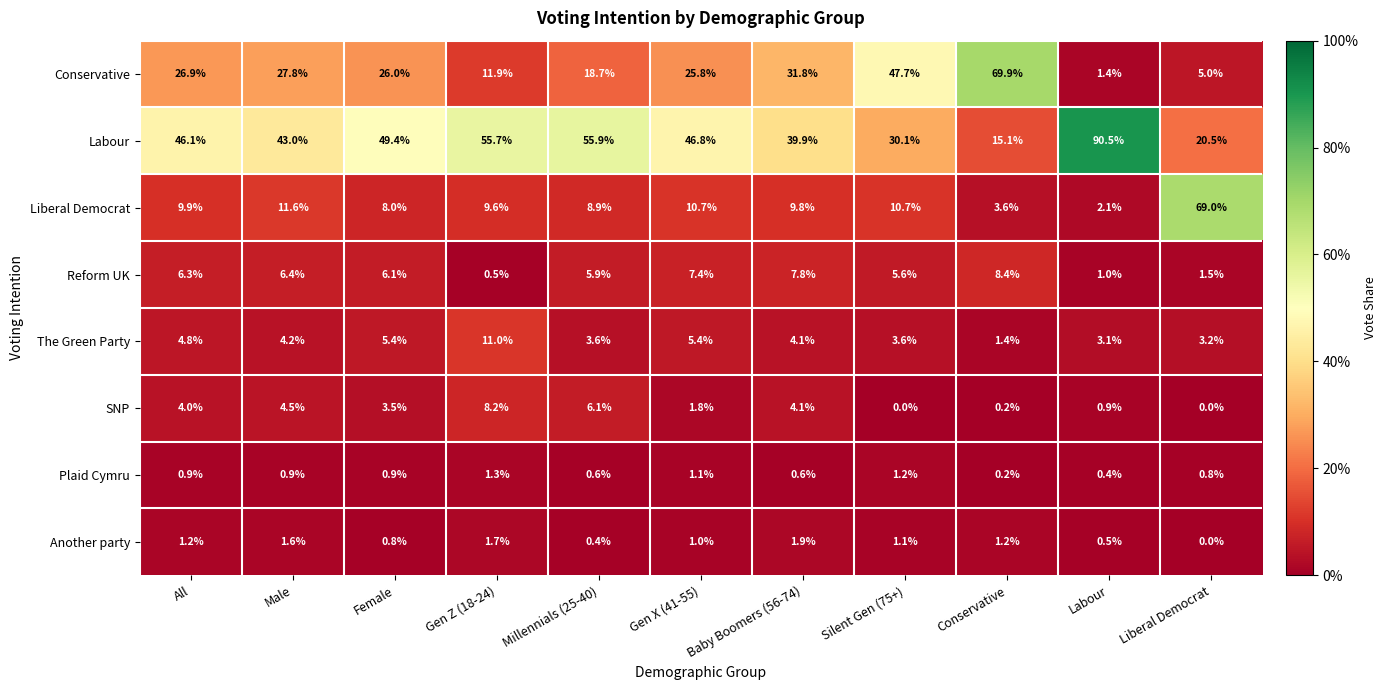

What is the total value across all series at Female?

100.1